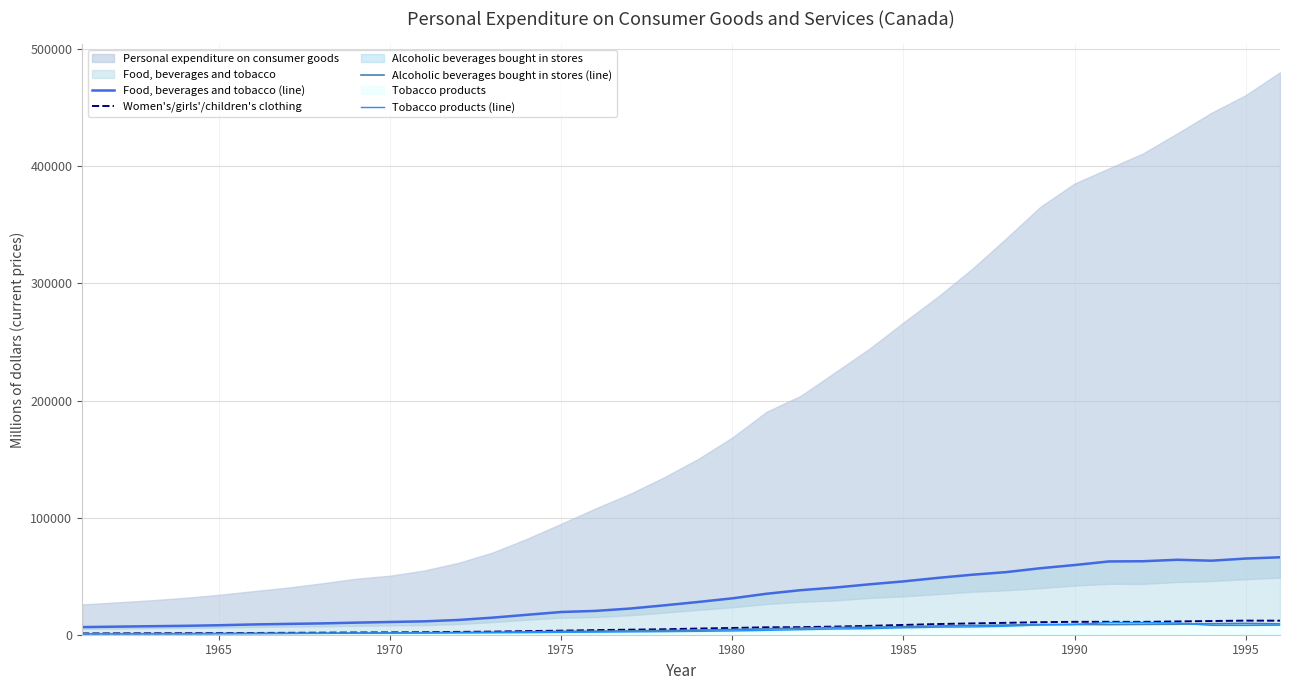

What is the maximum value for Women's/girls'/children's clothing?

12044